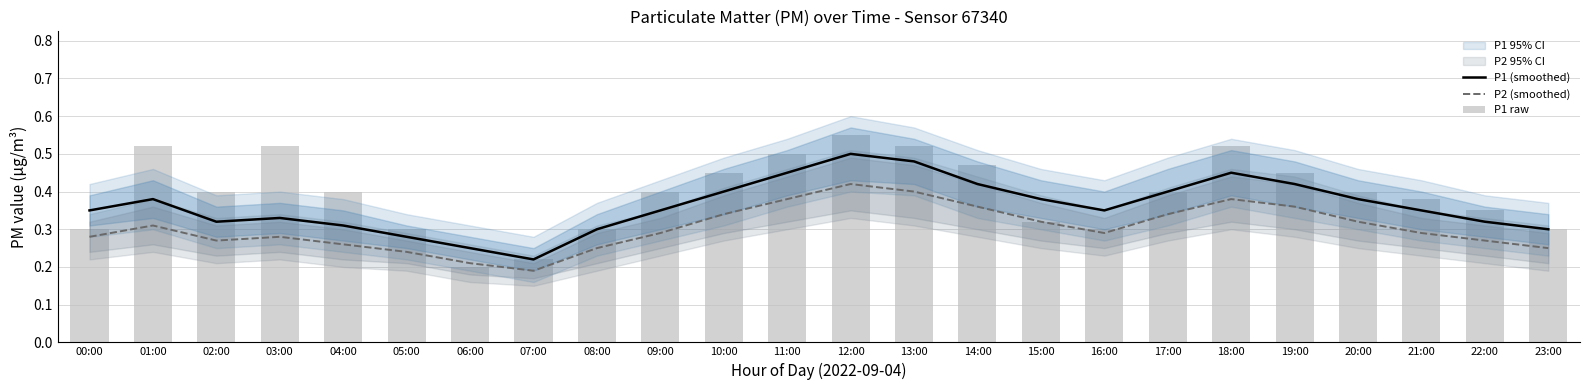

What position from the left is 13:00?

14